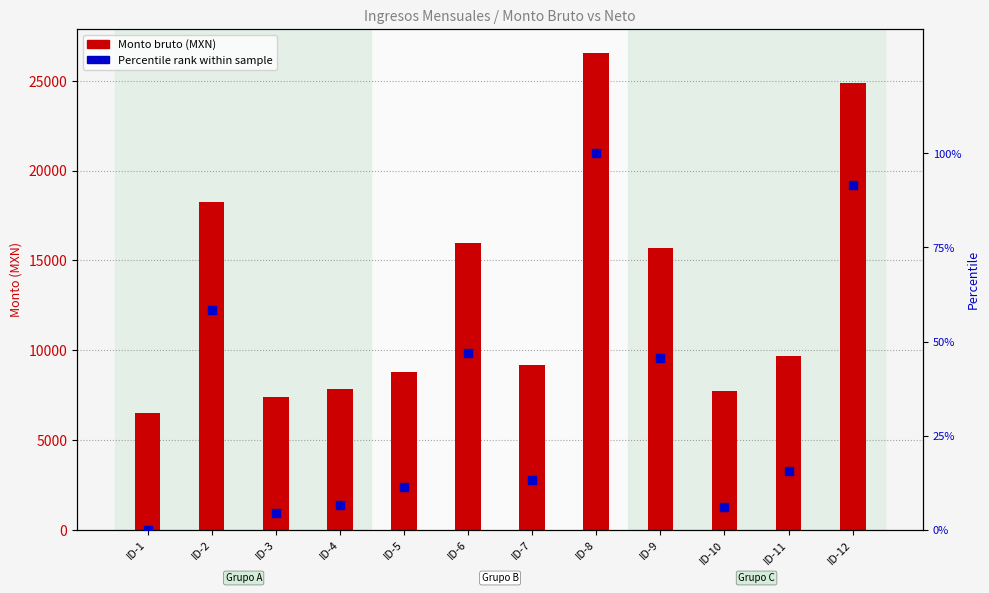

At how many categories does at least one series exceed 11726?

5